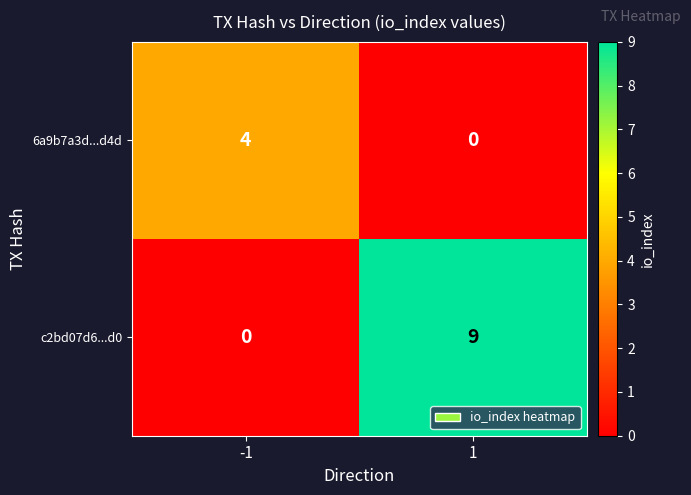

What is the sum of all 6a9b7a3d...d4d values?

4